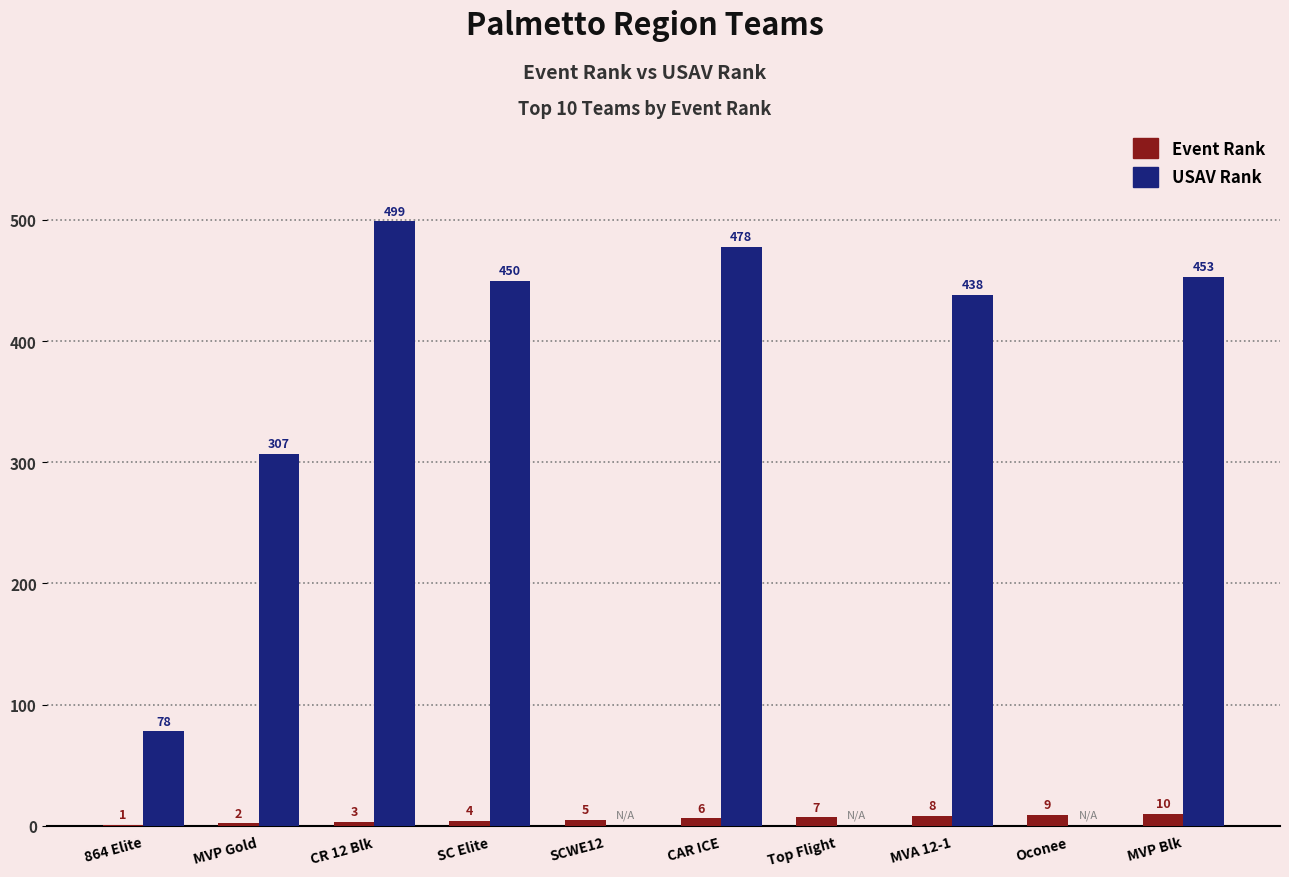

What is the difference between the USAV Rank values at 864 Elite and SC Elite?

372